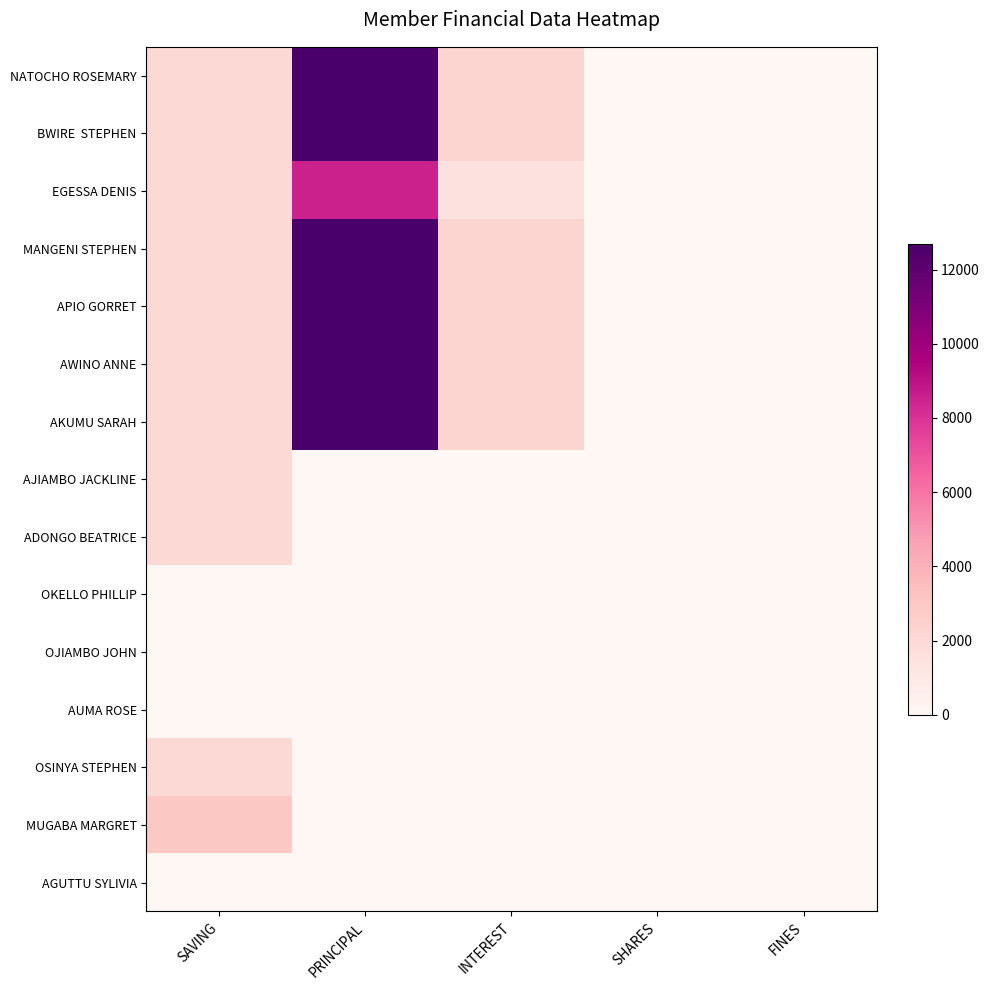

Which label corresponds to the smallest value in the chart?

SHARES